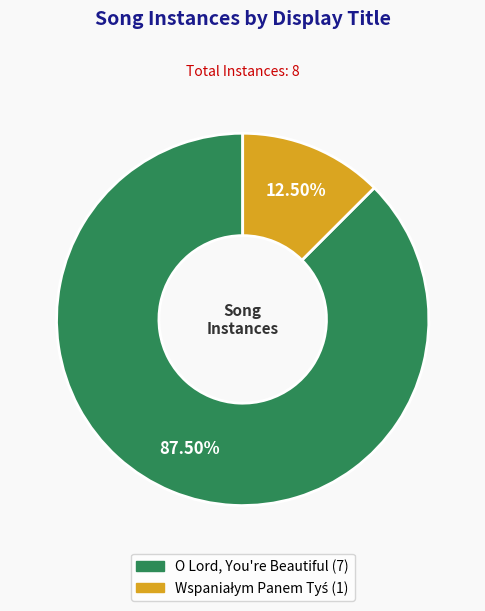

To the nearest percent, what is the difference between the largest and smallest slice percentages?

75%